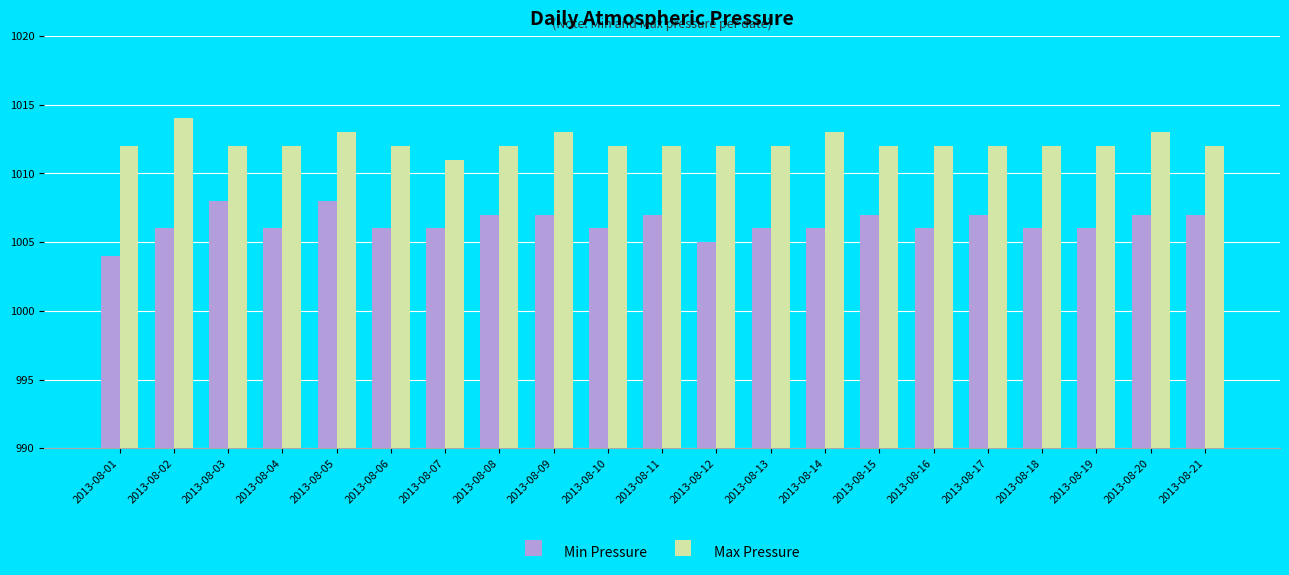

Count the Max Pressure values in the range 1012 to 1013.

19